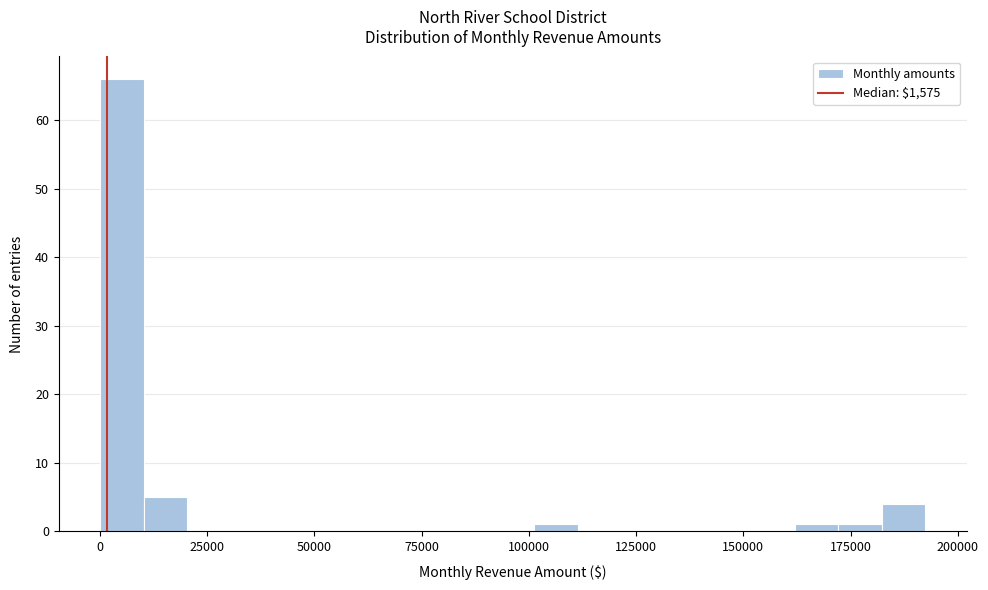

Read against the x-axis, roughly where is the centre of the tallest bar?

5000